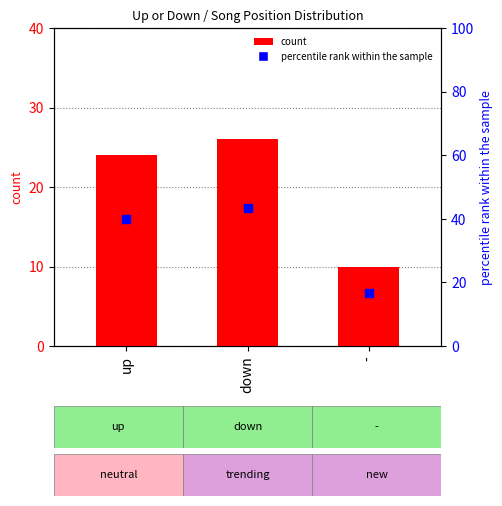

Which series has the largest total across all categories?

percentile rank within the sample